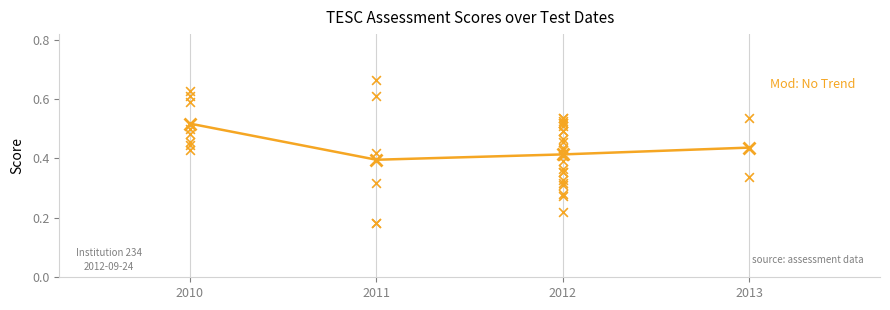

Between 2013 and 2010, which is larger?

2010